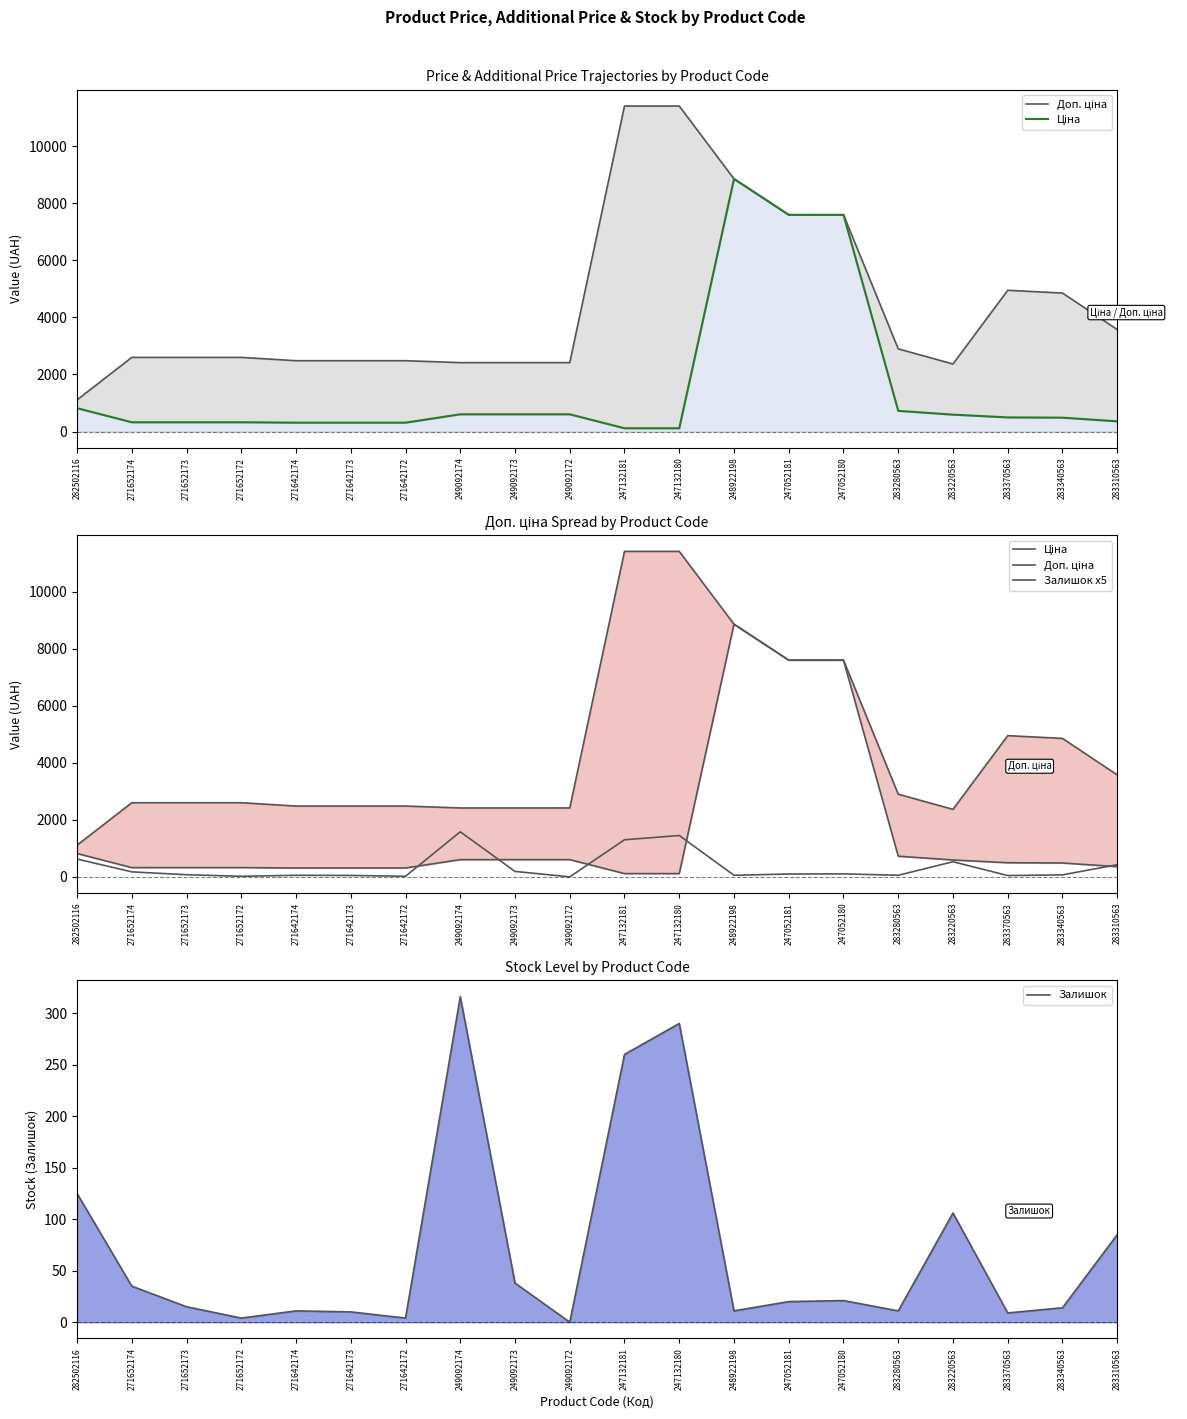

What is the sum of the Залишок x5 values at 271642172 and 271642174?

75.0